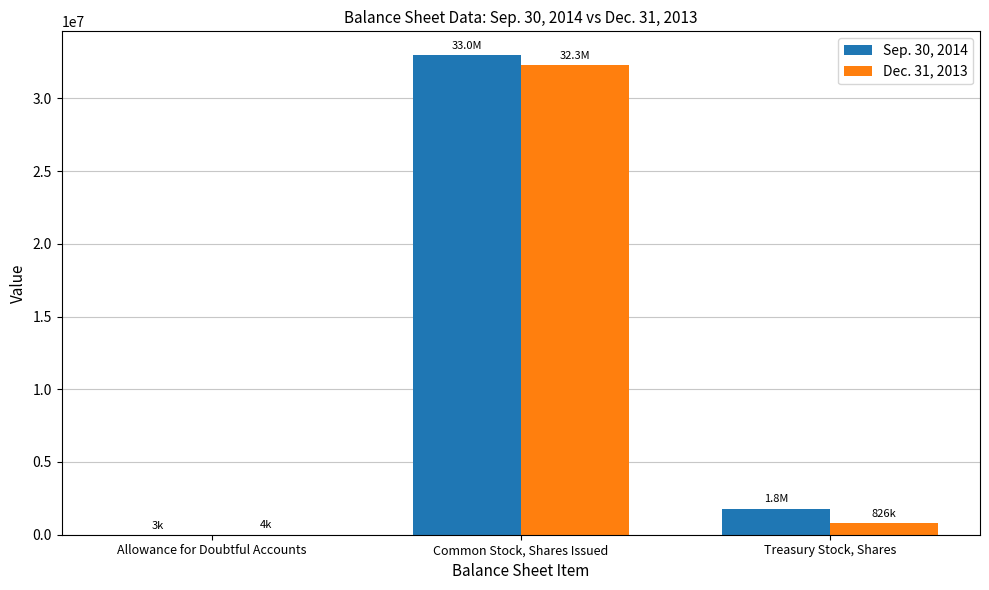

Which series changed the most between Common Stock, Shares Issued and Treasury Stock, Shares?

Dec. 31, 2013